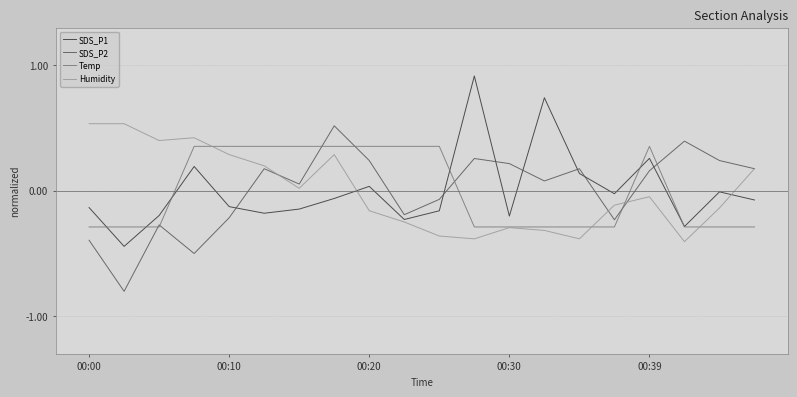

True or false: SDS_P2 and SDS_P1 cross at least once.

True